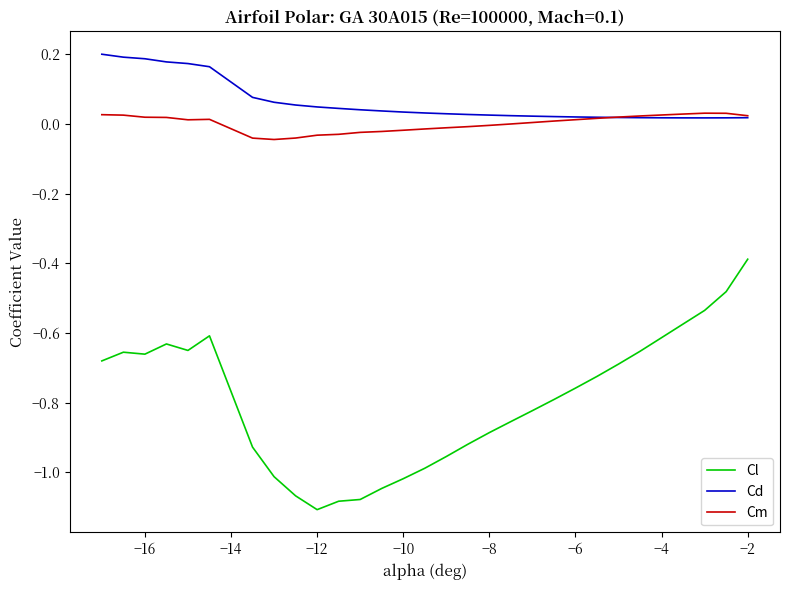

Which series has the largest total across all categories?

Cd